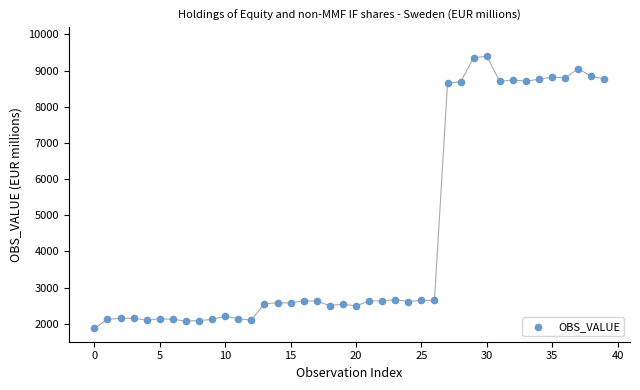

What is the range of Y values (max minus min)?

7523.5